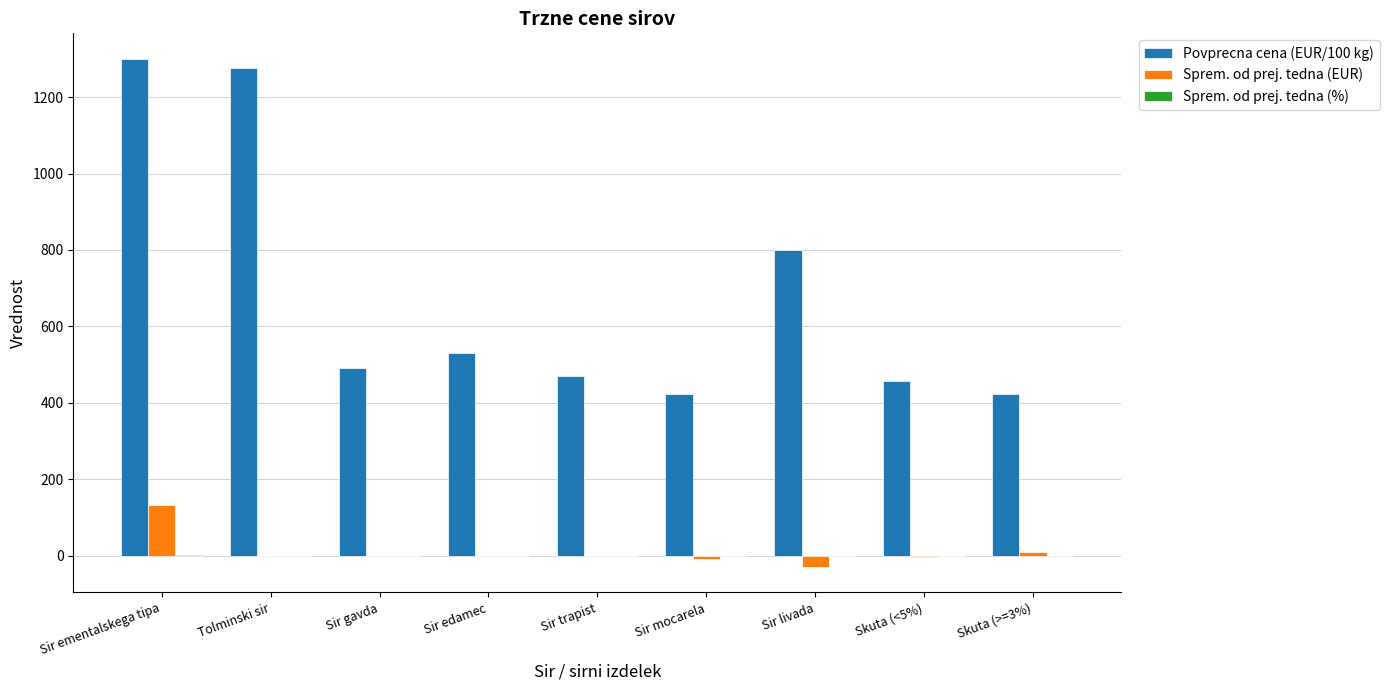

Is the value of Povprecna cena (EUR/100 kg) at Skuta (>=3%) greater than the value of Sprem. od prej. tedna (EUR) at Sir gavda?

Yes